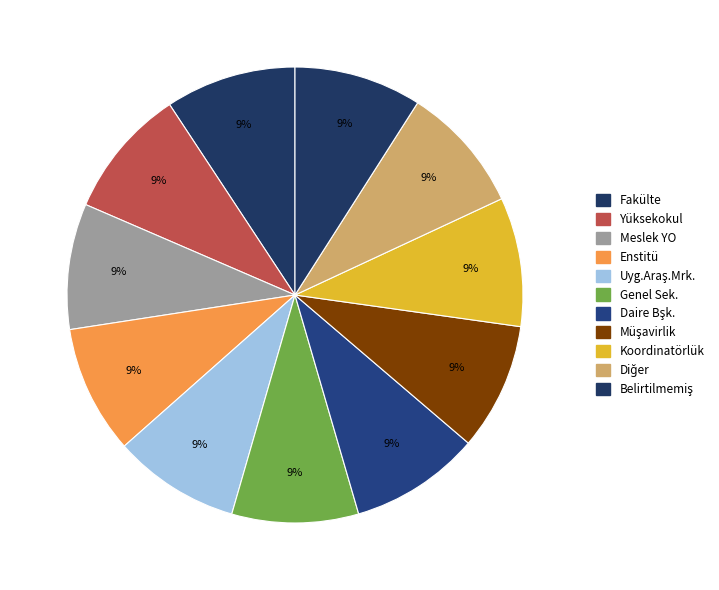

Is there any slice that represents more than half of the pie?

No